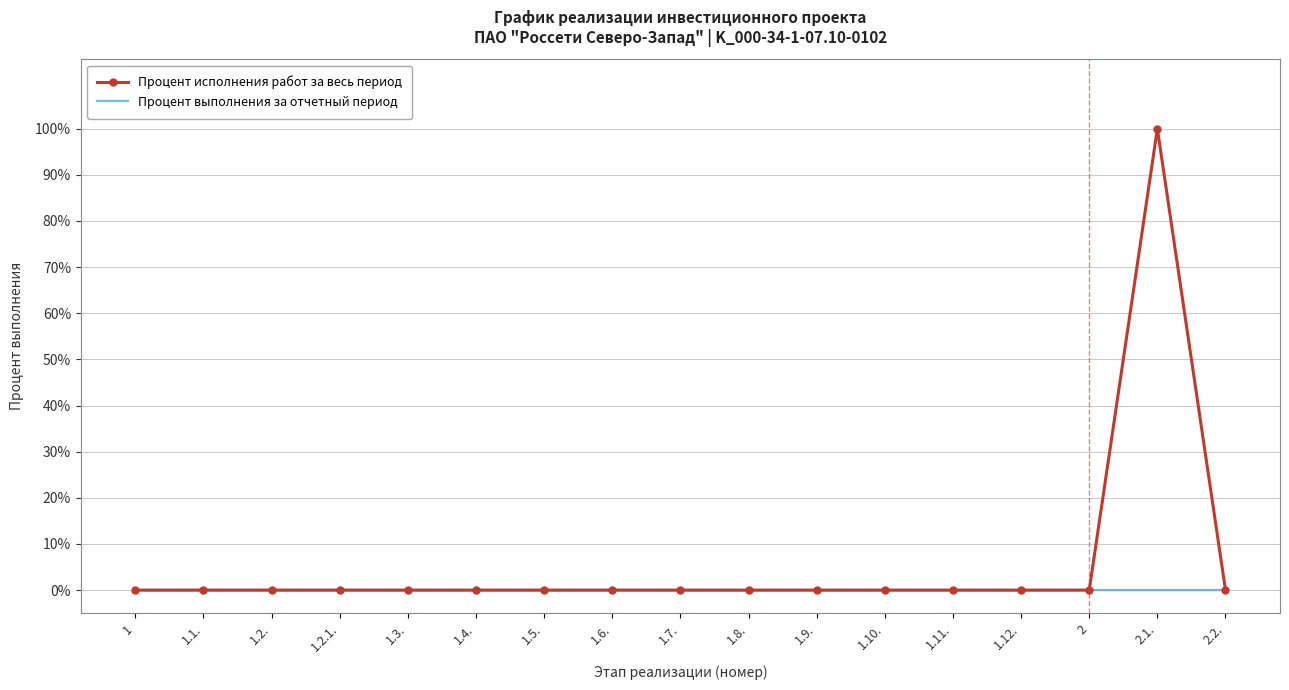

Rank the series by their maximum value, from lowest to highest.

Процент выполнения за отчетный период, Процент исполнения работ за весь период